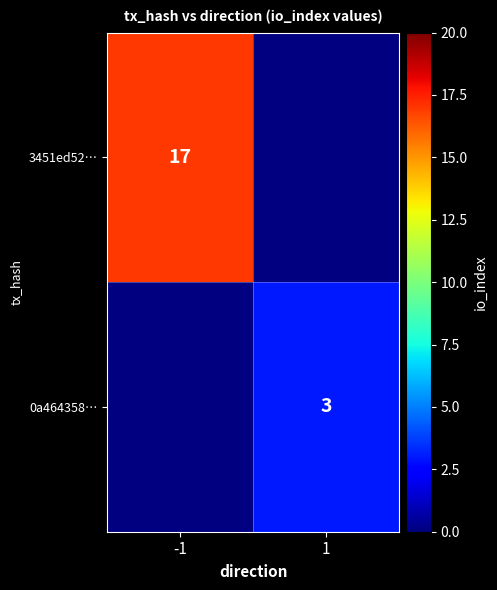

The 0a464358… series shows 3 at 1. True or false?

True